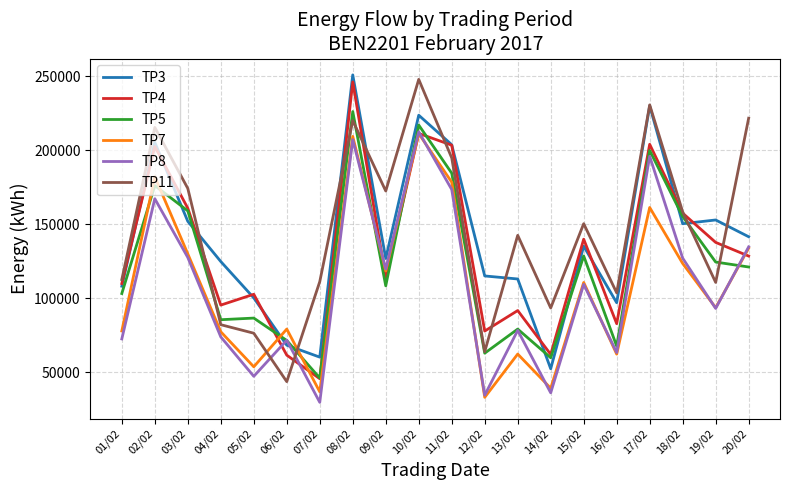

What is the approximate value of TP4 at 17/02?

204172